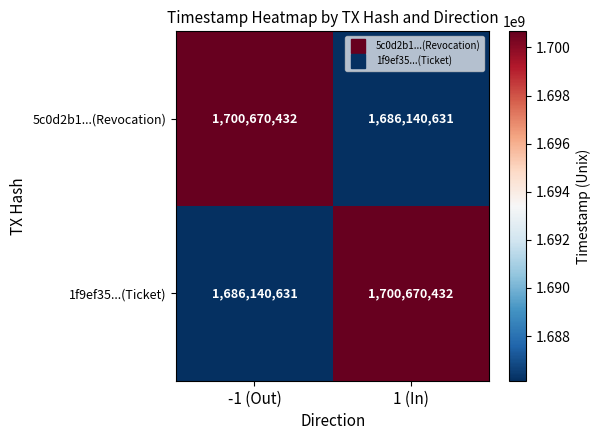

Reading left to right, extract all data points from this chart.

5c0d2b1...(Revocation): -1 (Out)=1700670432	1 (In)=1686140631
1f9ef35...(Ticket): -1 (Out)=1686140631	1 (In)=1700670432